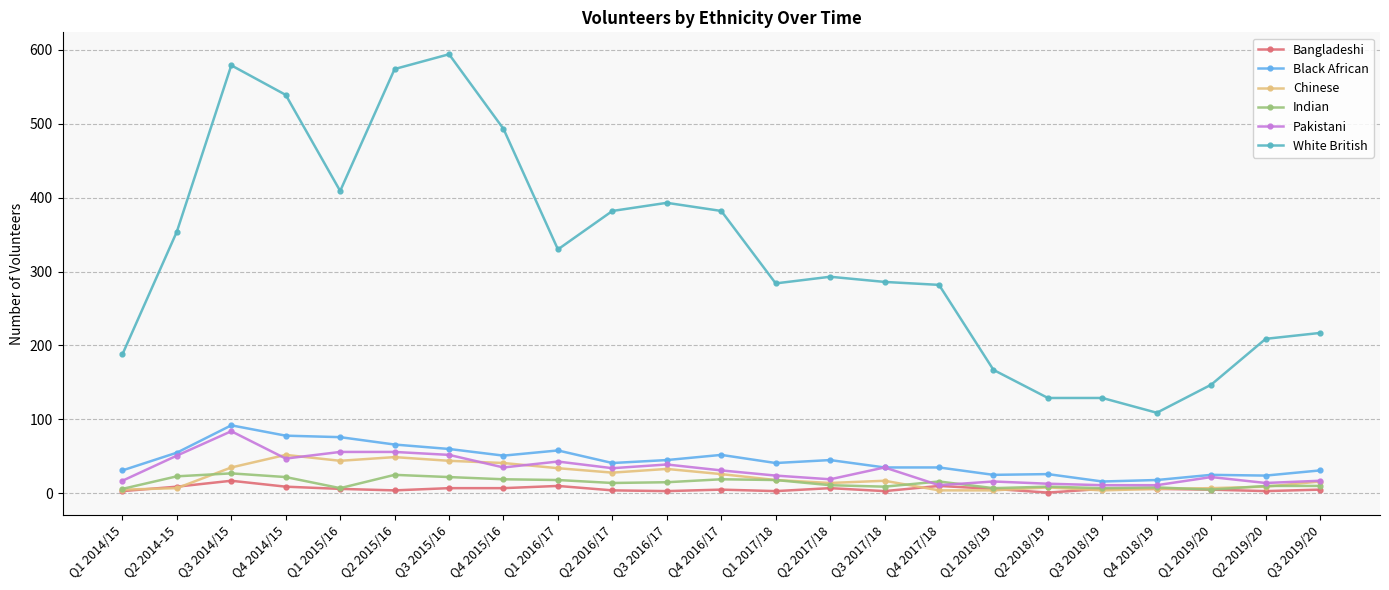

What is the spread (max minus min) of values at Q4 2017/18?

278